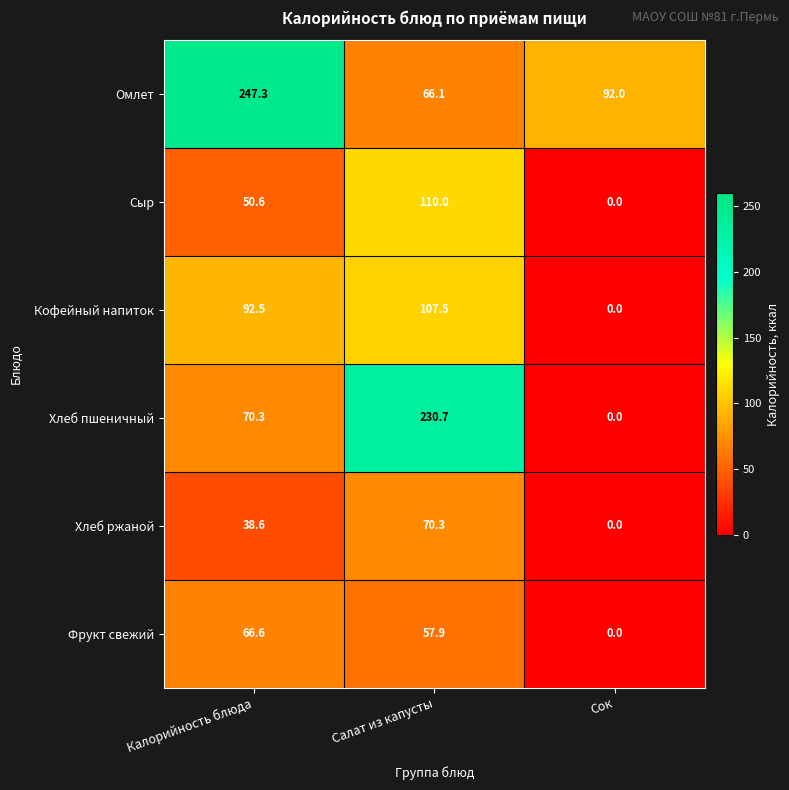

Reading left to right, extract all data points from this chart.

Омлет: 247.3	66.1	92.0
Сыр: 50.6	110.0	0.0
Кофейный напиток: 92.5	107.5	0.0
Хлеб пшеничный: 70.3	230.7	0.0
Хлеб ржаной: 38.6	70.3	0.0
Фрукт свежий: 66.6	57.9	0.0